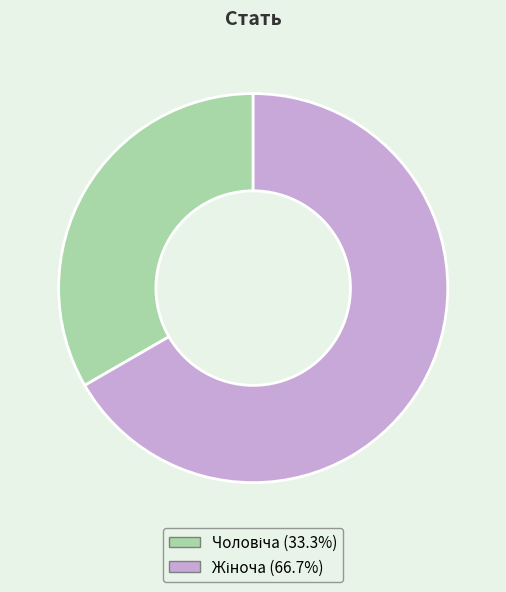

Does any single category account for the majority?

Yes